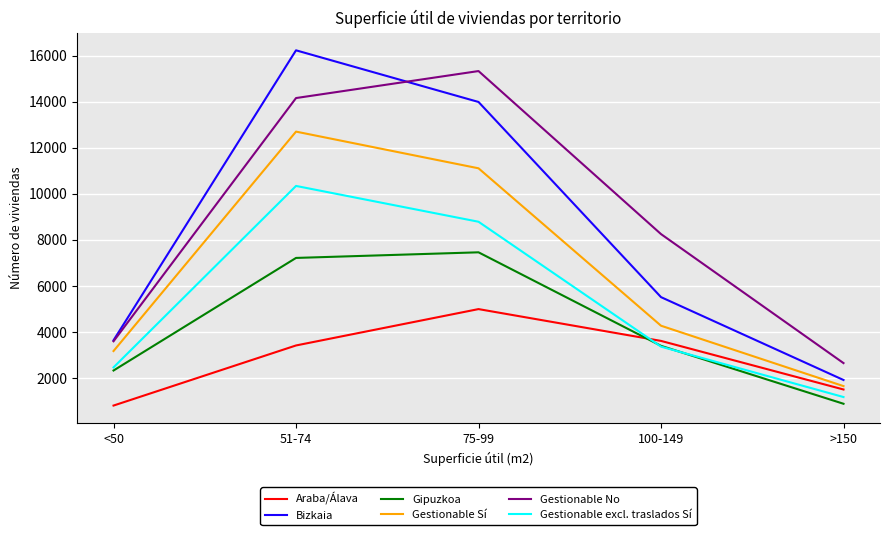

How many lines are shown in the chart?

6